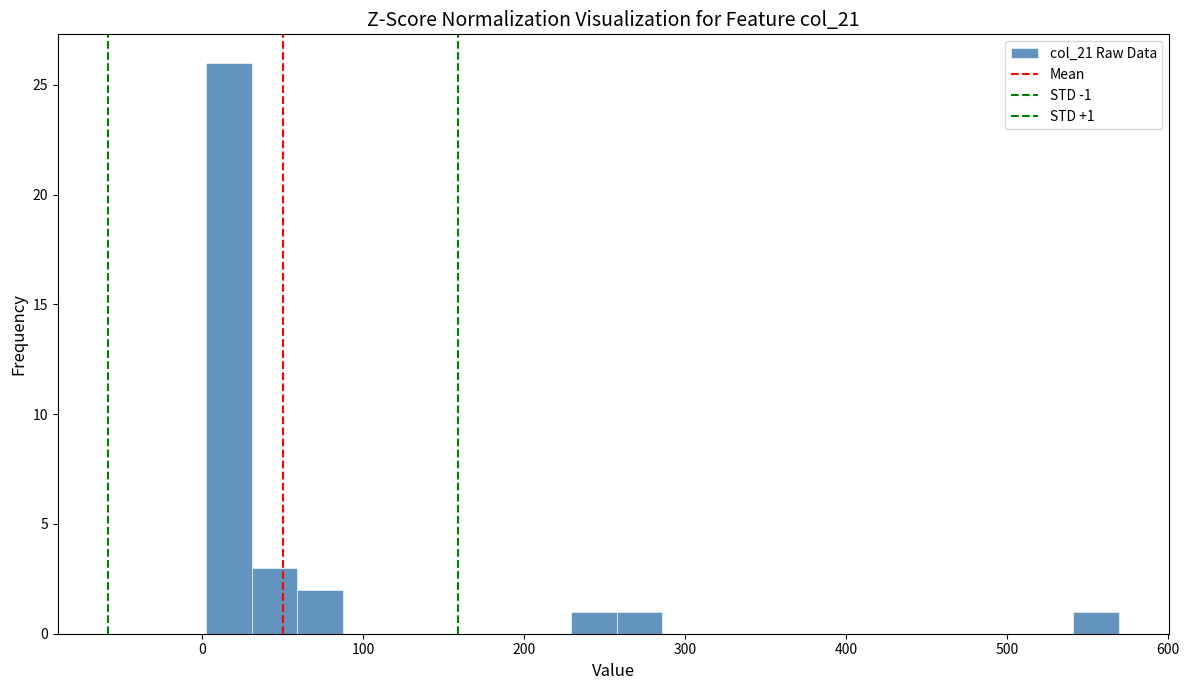

Read against the x-axis, roughly where is the centre of the tallest bar?

20